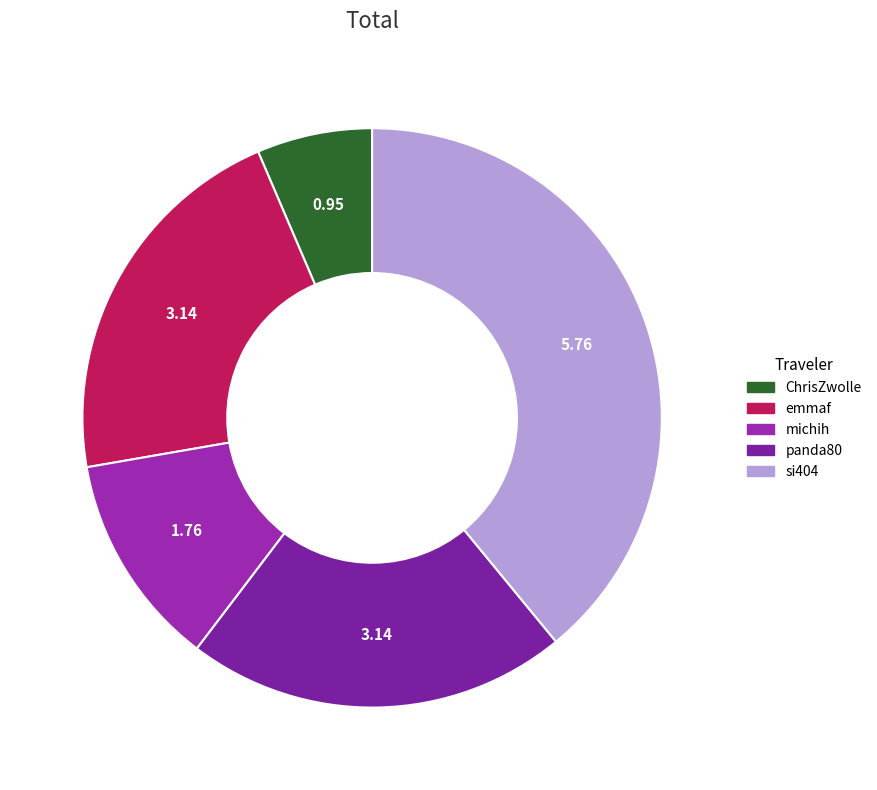

How many segments does this pie chart have?

5